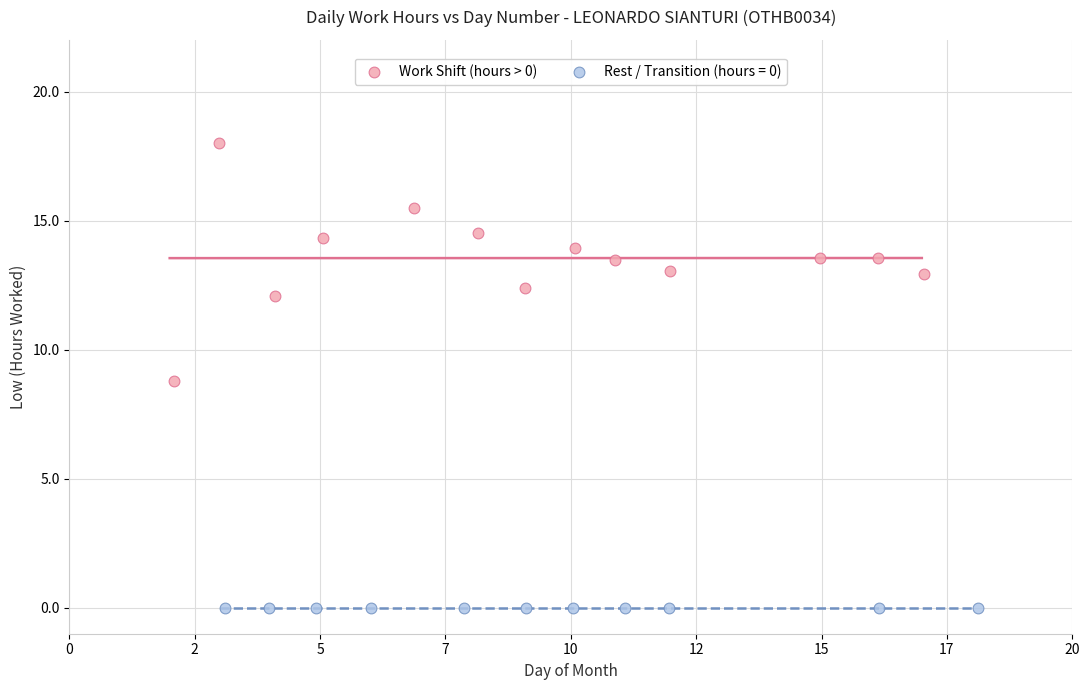

Which series reaches the maximum Y coordinate?

Work Shift (hours > 0)